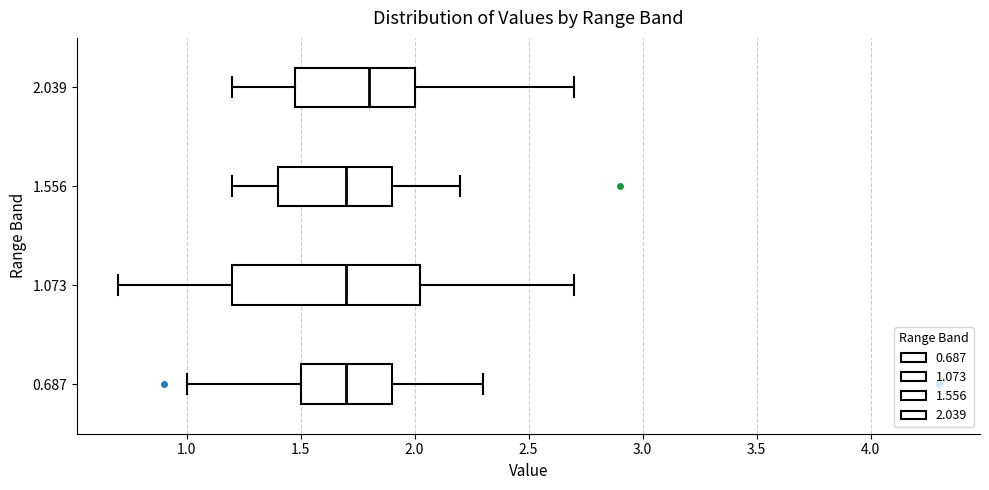

Reading bottom to top, transcribe this box plot: for each box, give where its median line is, the range the box spans, and where its two whiskers end, as read against the x-axis. The values are not printed on the chart, so give them approximately, as read against the axis.

0.687: median 1.70, box 1.50 to 1.90, whiskers 1.00 to 2.30
1.073: median 1.70, box 1.20 to 2.05, whiskers 0.70 to 2.70
1.556: median 1.70, box 1.40 to 1.90, whiskers 1.20 to 2.20
2.039: median 1.80, box 1.50 to 2.00, whiskers 1.20 to 2.70